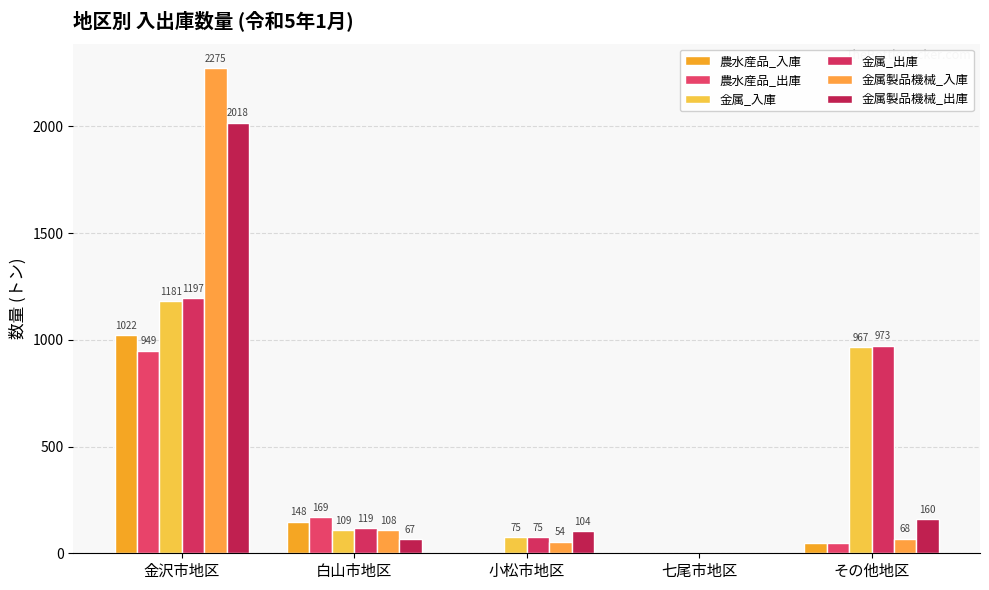

What is the label of the 2nd bar from the left?

白山市地区